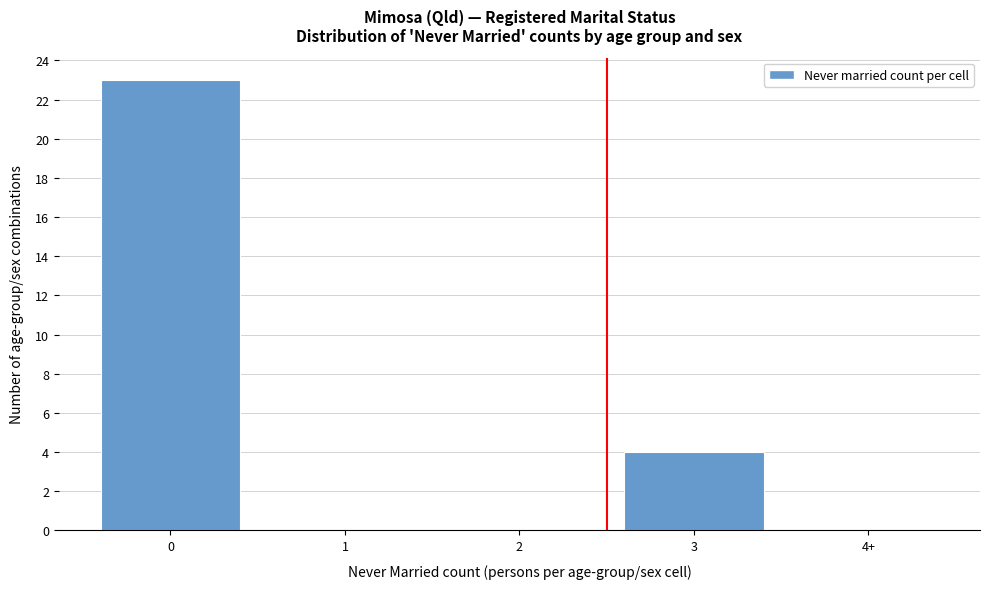

Reading left to right, extract all data points from this chart.

0=23	1=0	2=0	3=4	4+=0